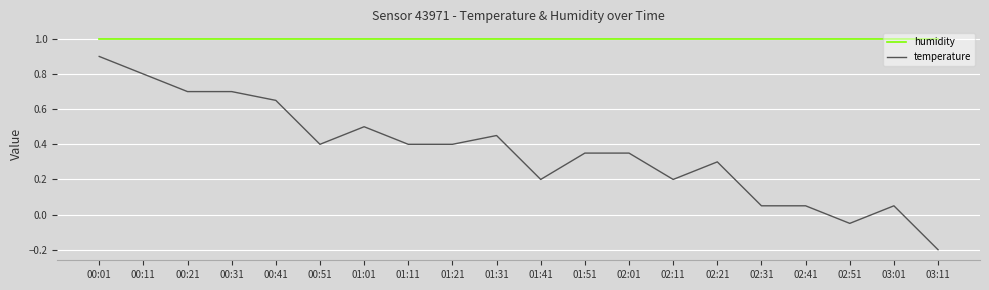

The temperature series shows 0.4 at 01:21. True or false?

True